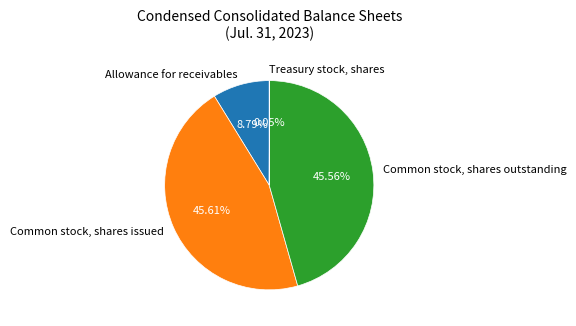

Is there a majority slice in this chart?

No